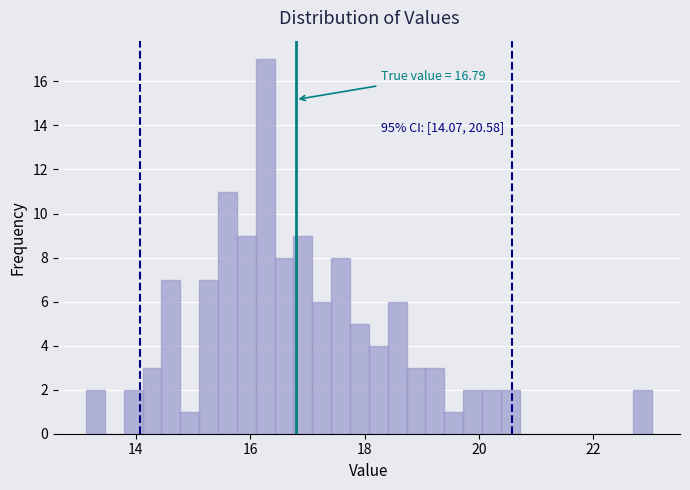

Around what value on the x-axis is the tallest bar? Give the approximate position of its centre, as read against the axis.

16.2